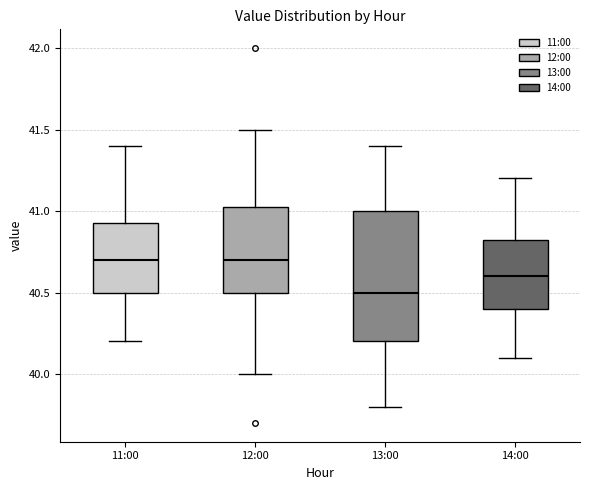

Comparing the boxes themselves (not the whiskers), which one is the tallest?

13:00